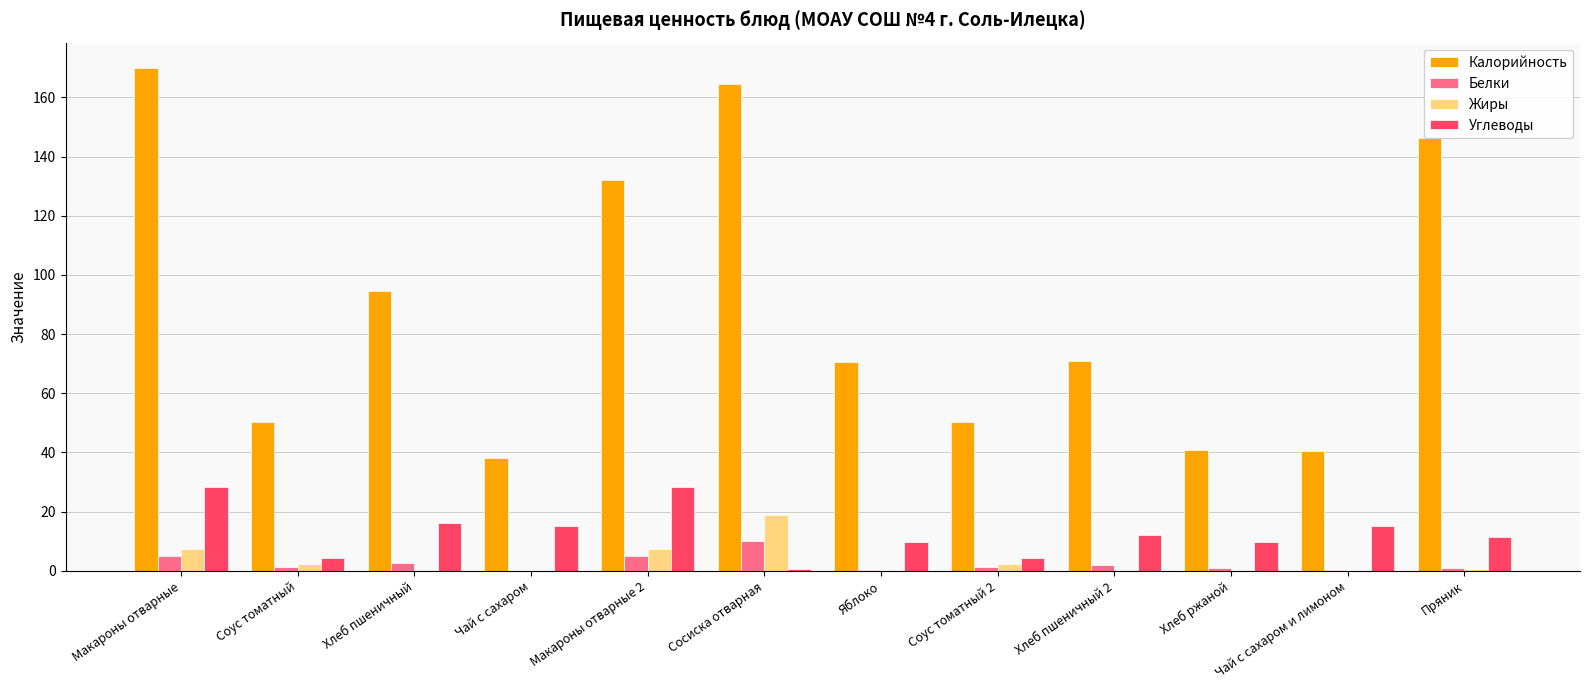

What is the difference between the Углеводы values at Хлеб пшеничный and Макароны отварные?

12.3